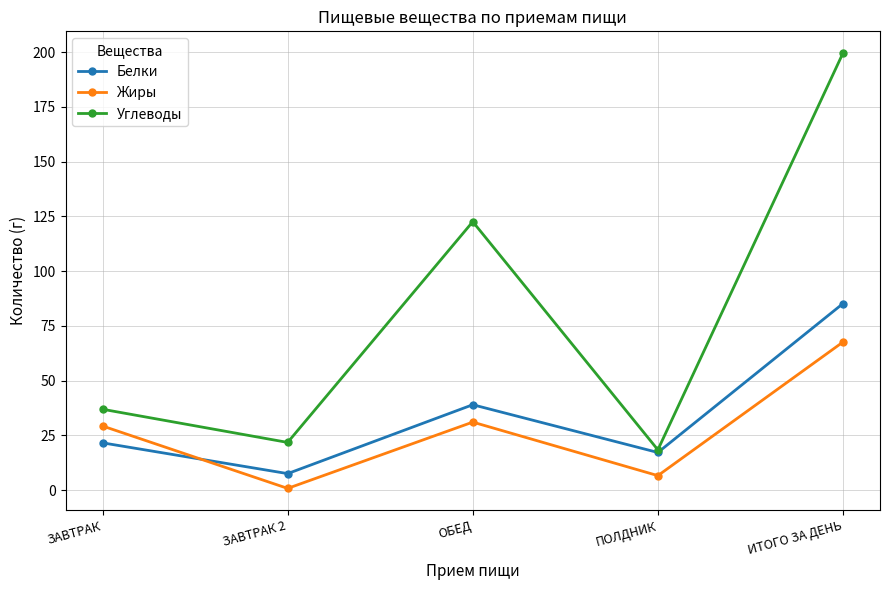

True or false: Жиры and Углеводы cross at least once.

False